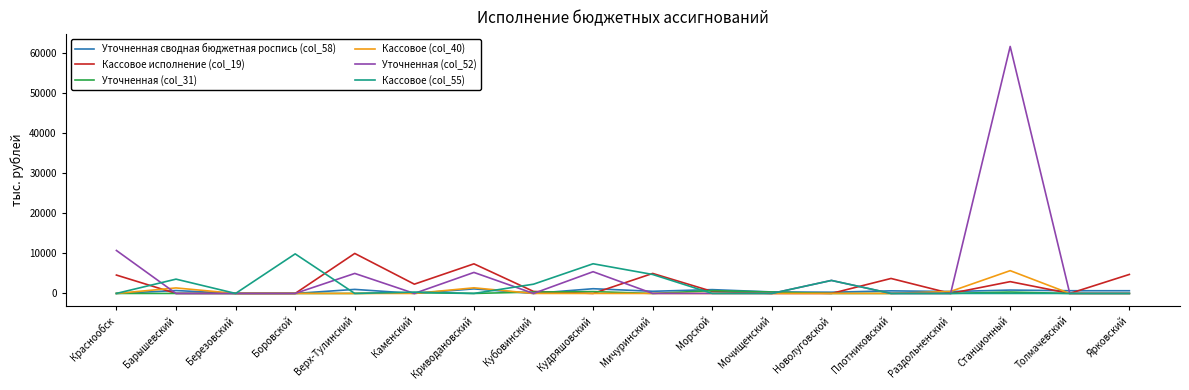

Between which two adjacent categories do Кассовое исполнение (col_19) and Кассовое (col_55) first intersect?

Краснообск and Барышевский